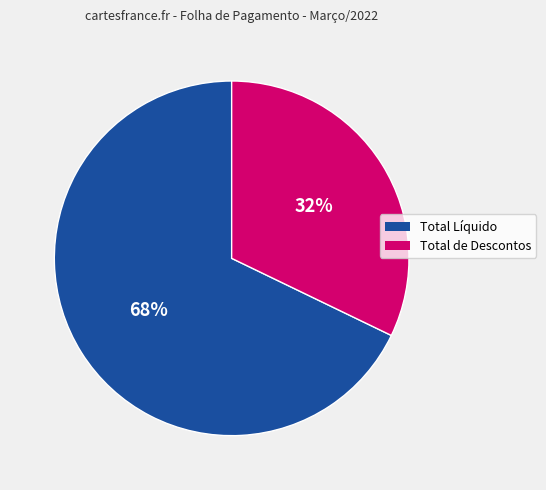

To the nearest percent, what is the average slice percentage?

50%